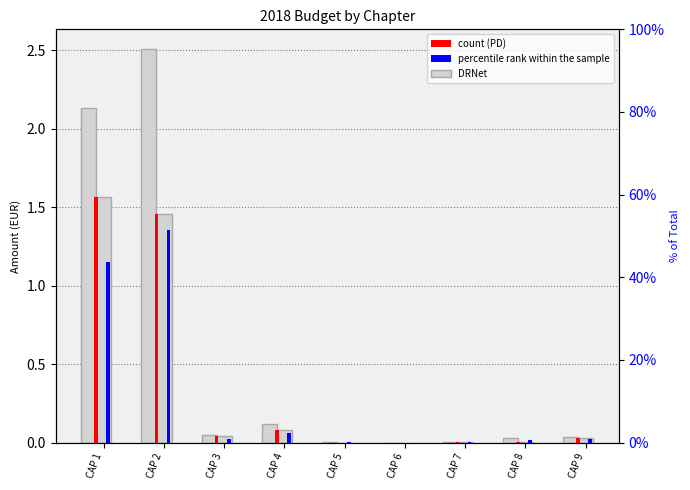

What is the sum of the DRNet values at CAP 4 and CAP 6?

0.1